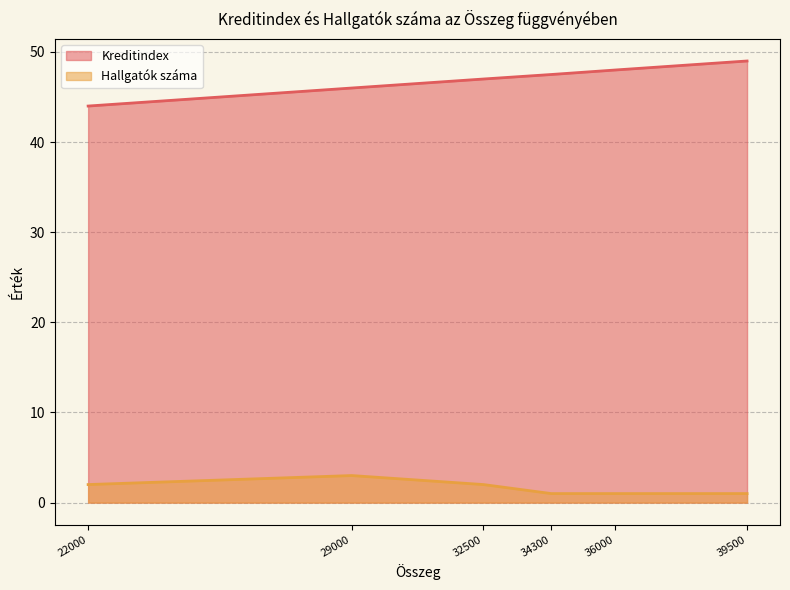

List the labels in order of Hallgatók száma value, smallest first.

39500, 36000, 34300, 32500, 22000, 29000